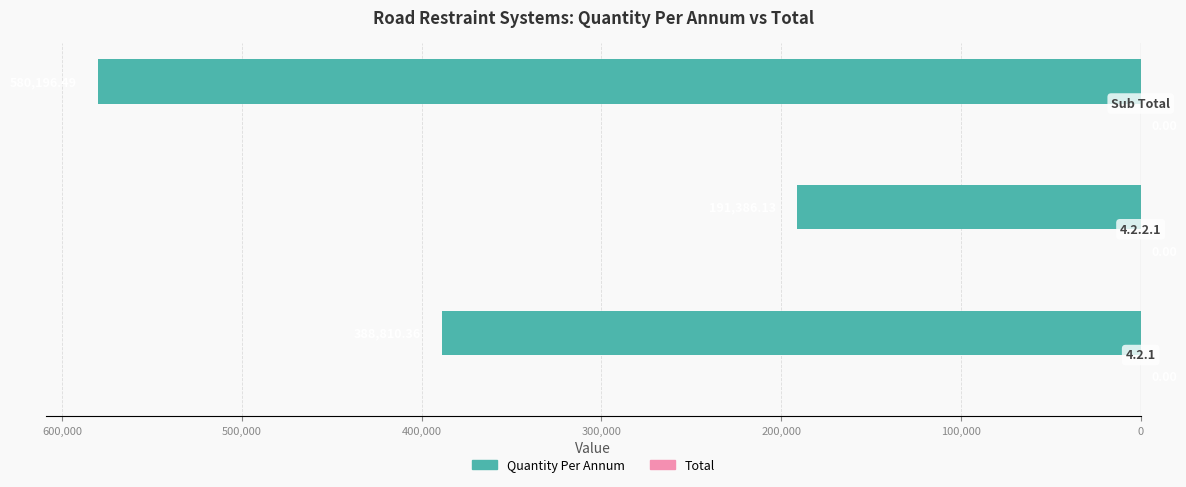

Are the bars horizontal?

Yes